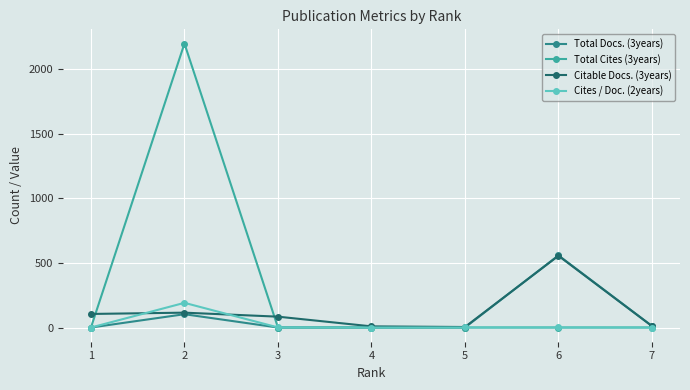

True or false: Total Cites (3years) has a value of 0.0 at 5.

True